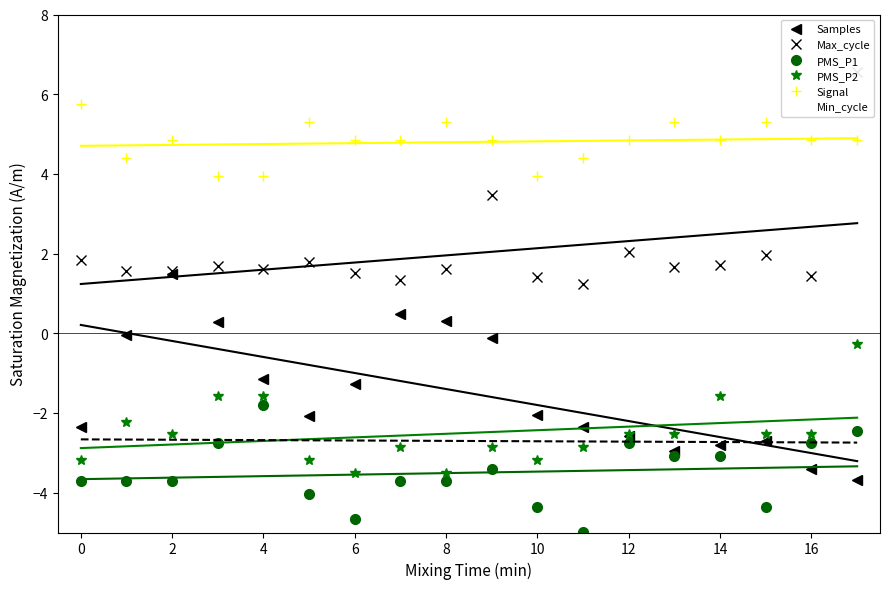

The Min_cycle series shows -2.7 at 8. True or false?

True